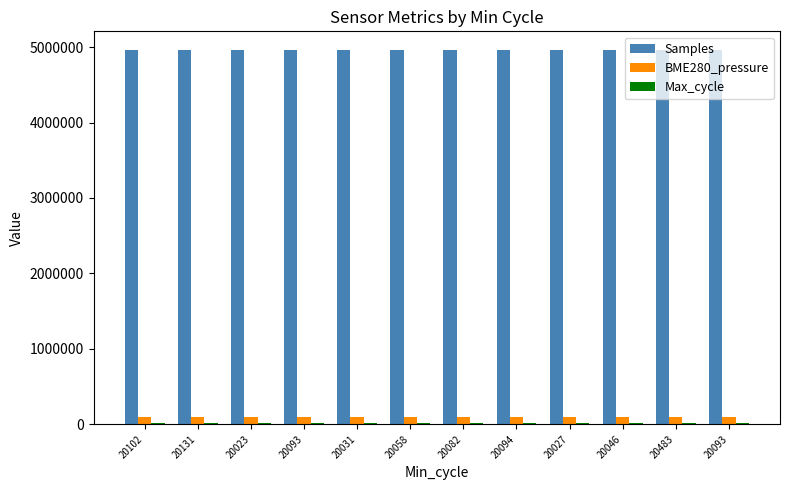

How many values in the BME280_pressure series are below 99552?

5